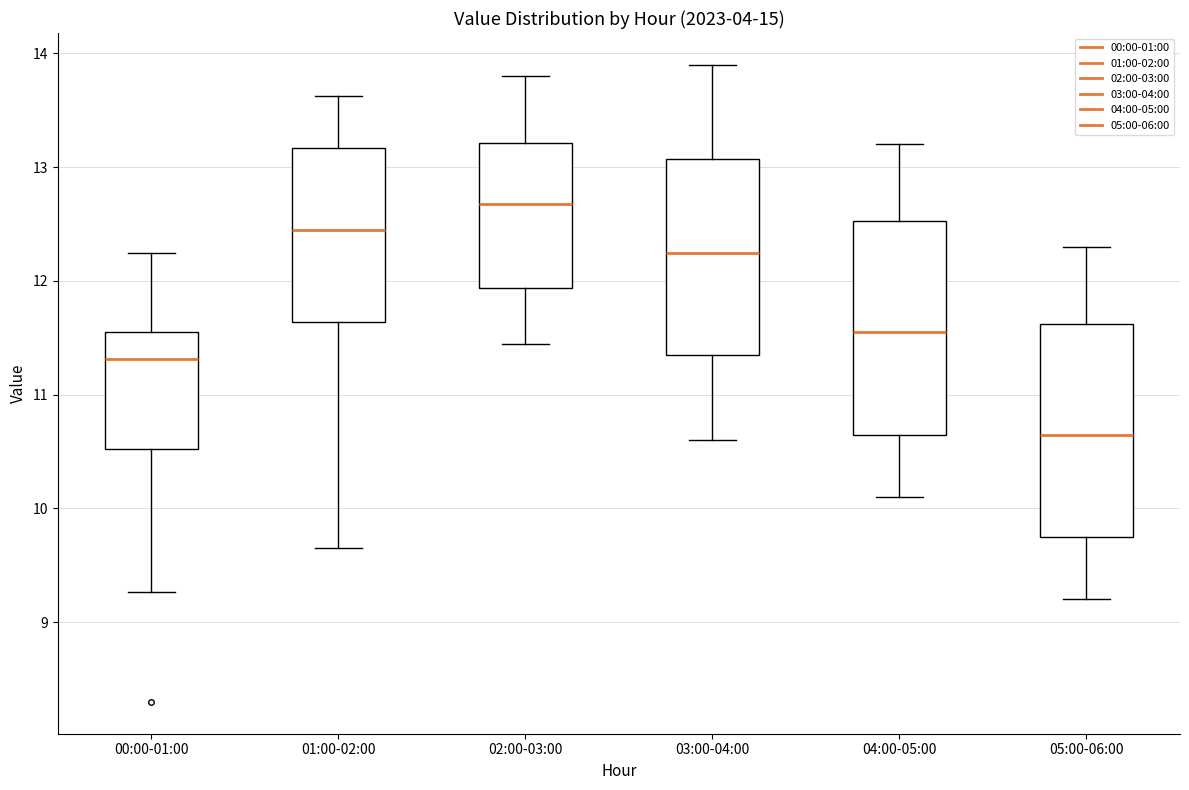

Which box's median line is the lowest?

05:00-06:00